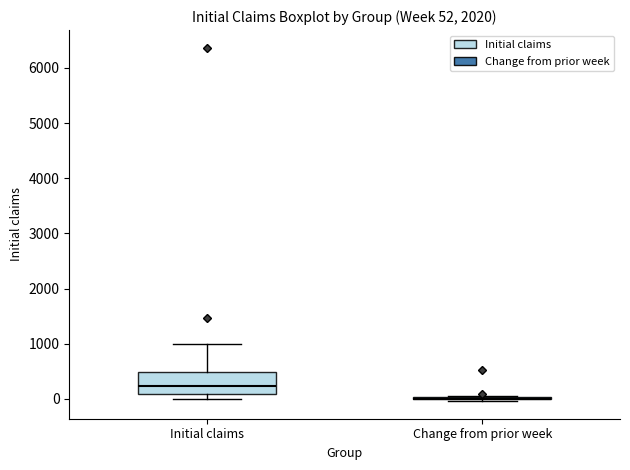

Comparing the boxes themselves (not the whiskers), which one is the tallest?

Initial claims